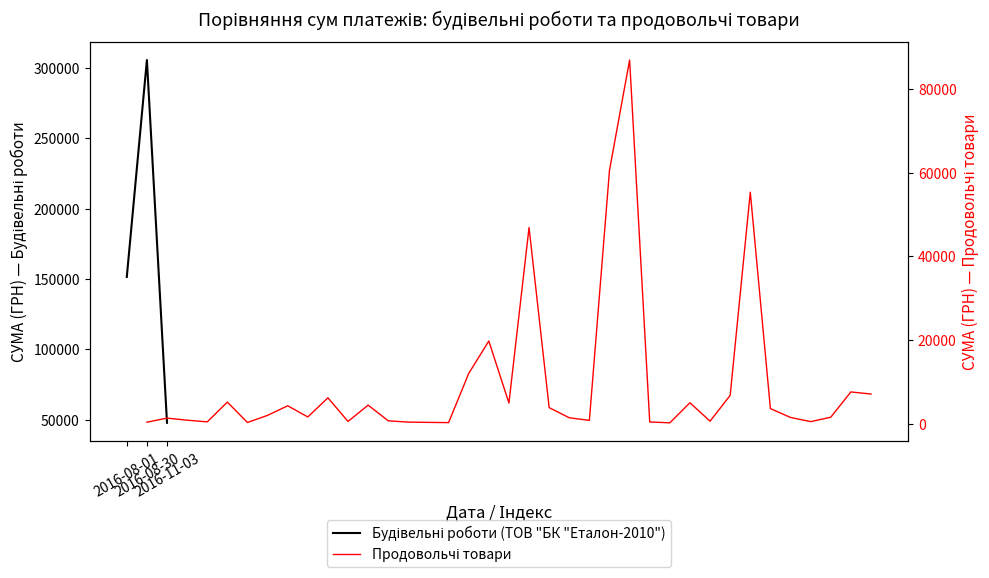

Does the chart display data point markers on the line(s)?

No